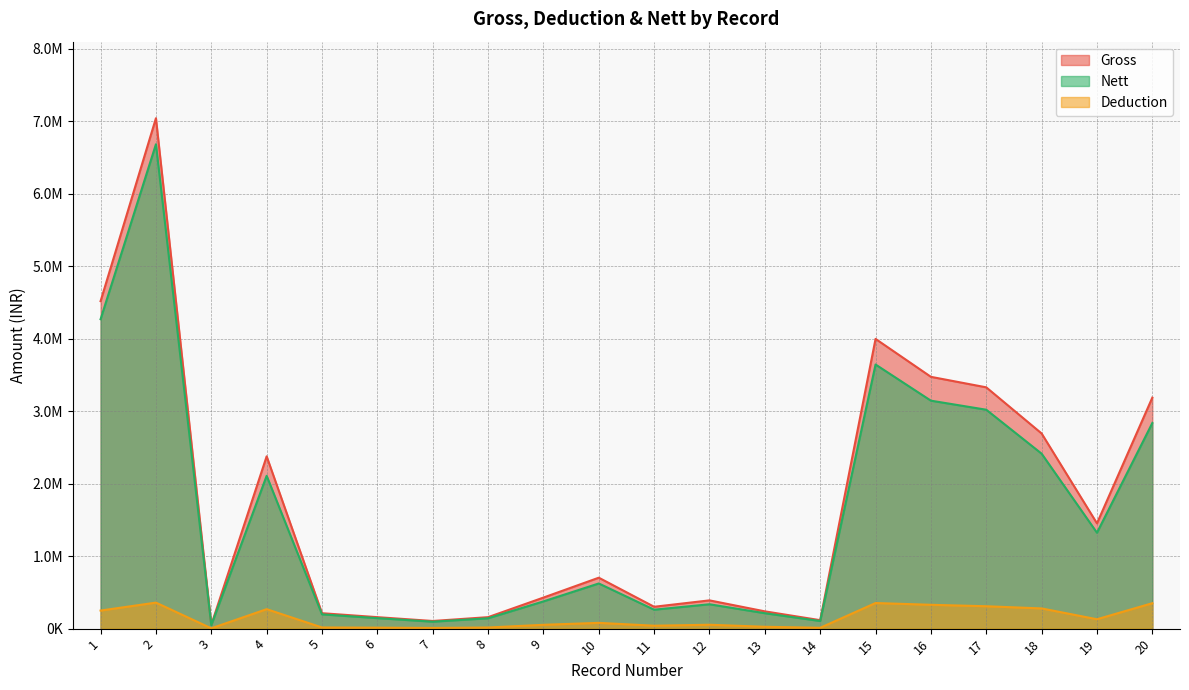

What is the value of the Nett point at the 15th from the left?

3642655